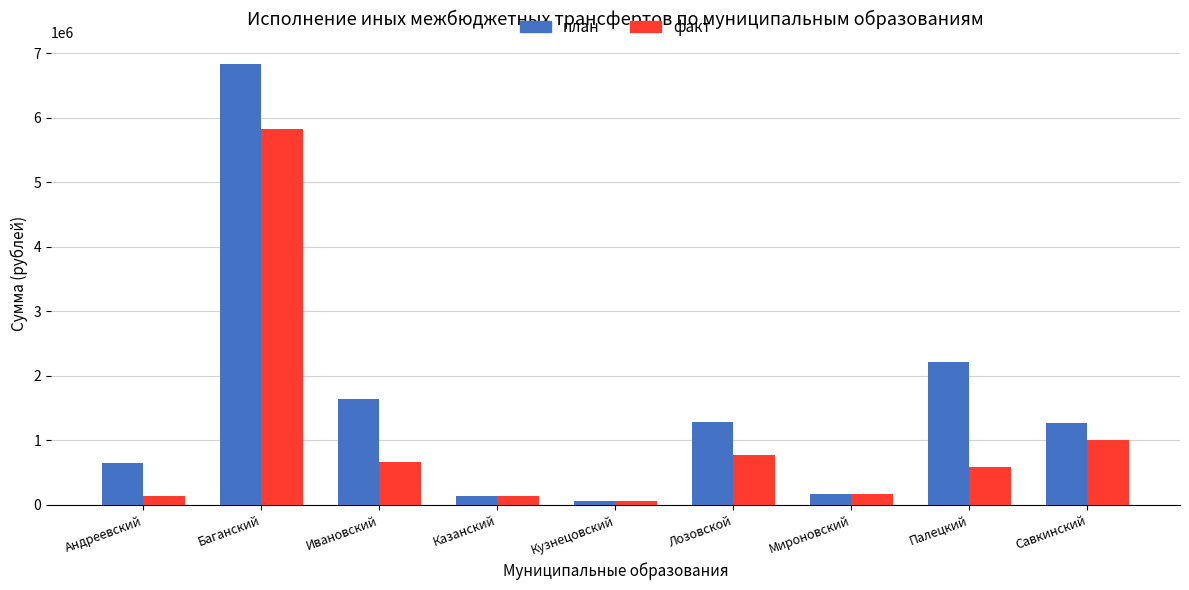

The план series shows 178096.0 at Мироновский. True or false?

True